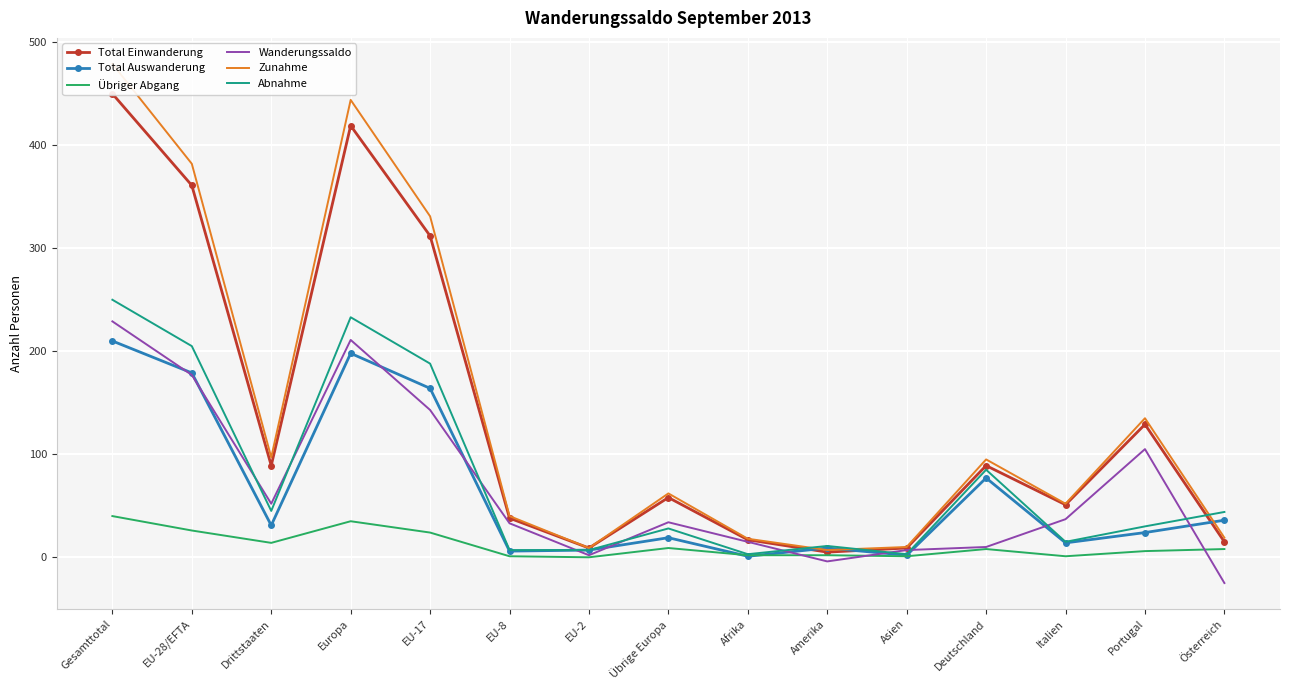

What is the maximum value for Total Auswanderung?

210